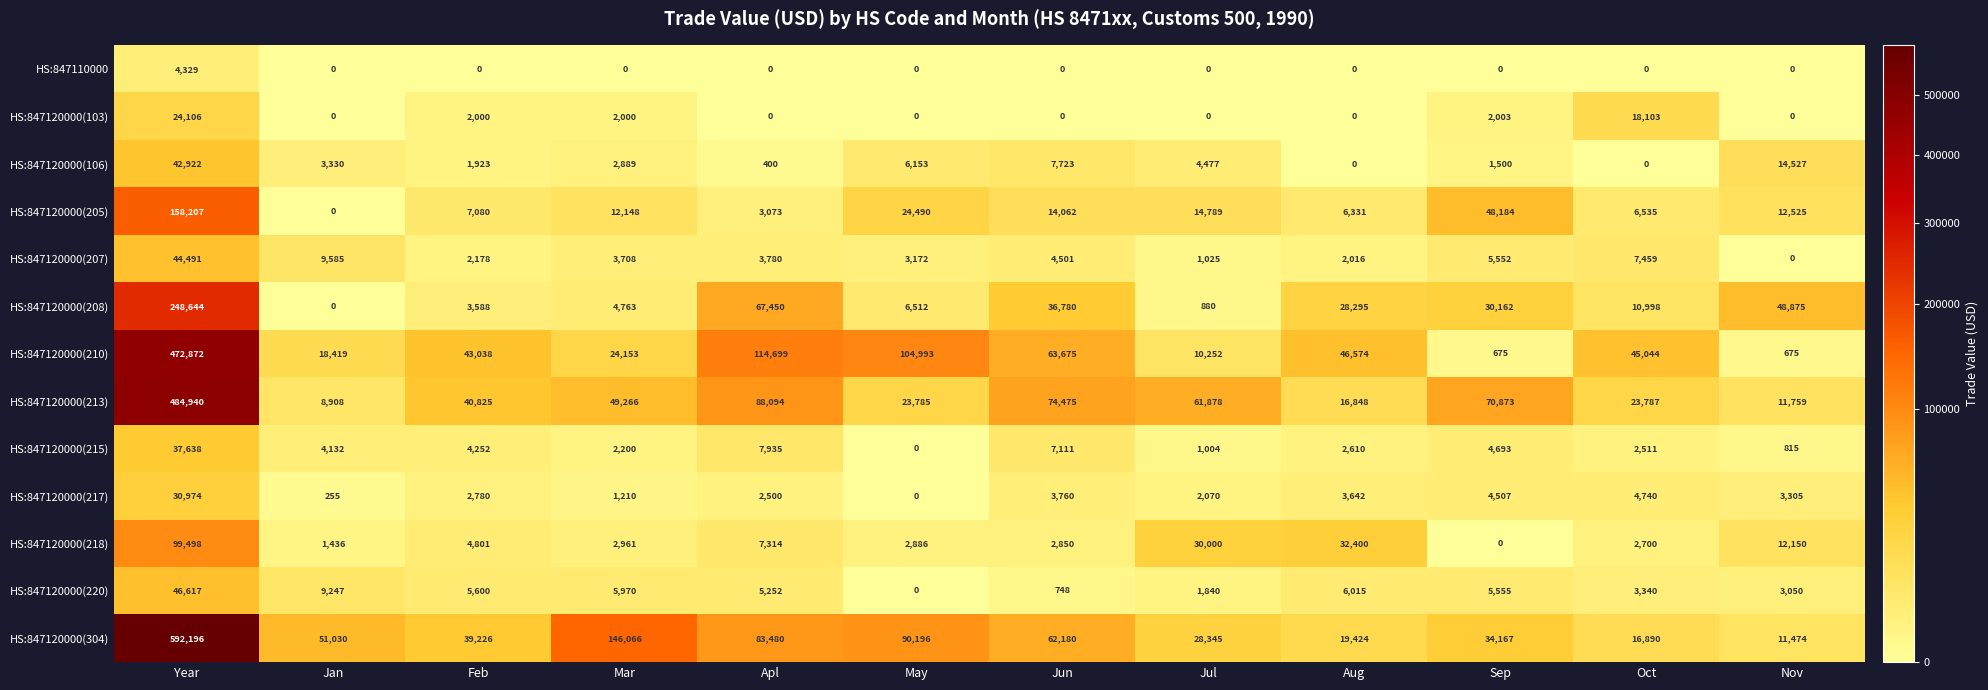

Where is HS:847120000(220) nearest to the value 23308?

Jan